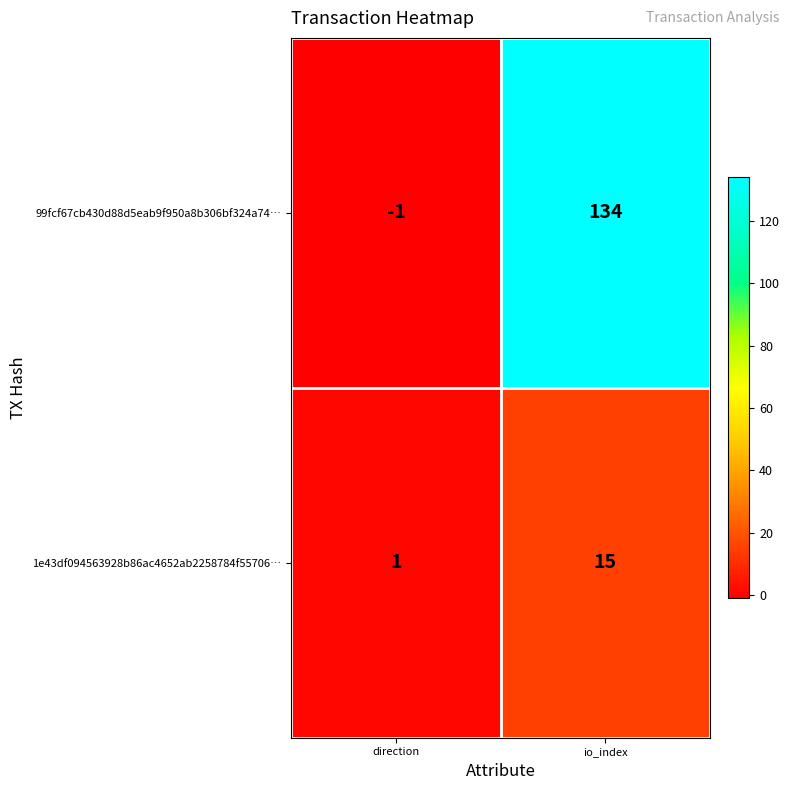

At which category is the sum across all series the highest?

io_index